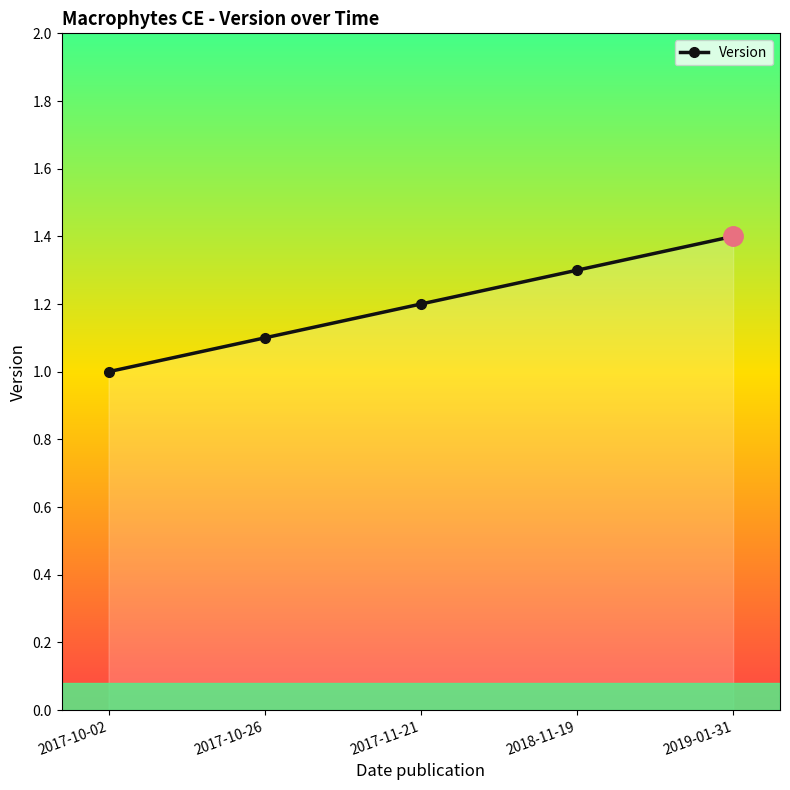

What is the sum of the values at 2019-01-31 and 2017-10-02?

2.4